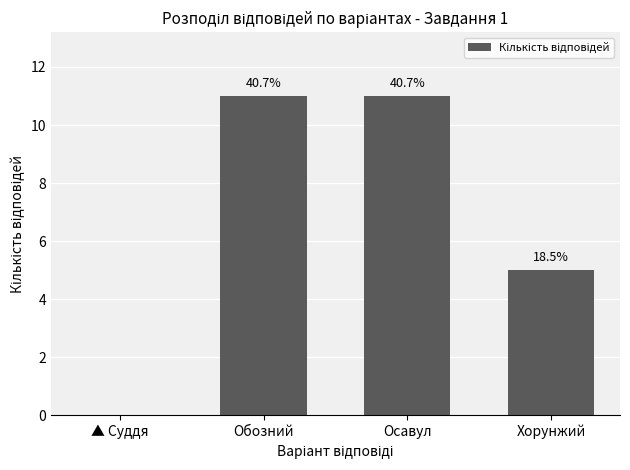

List the labels in order of value, largest first.

Обозний, Осавул, Хорунжий, ▲ Суддя